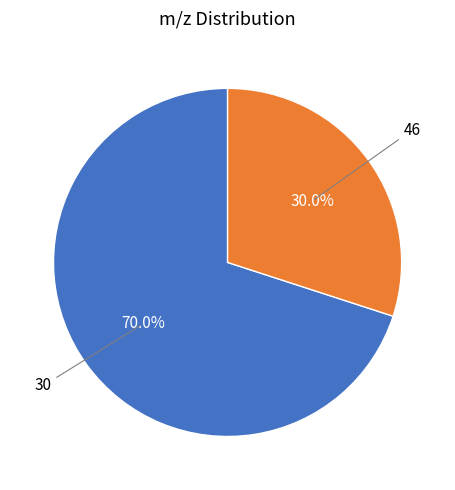

Is there any slice that represents more than half of the pie?

Yes